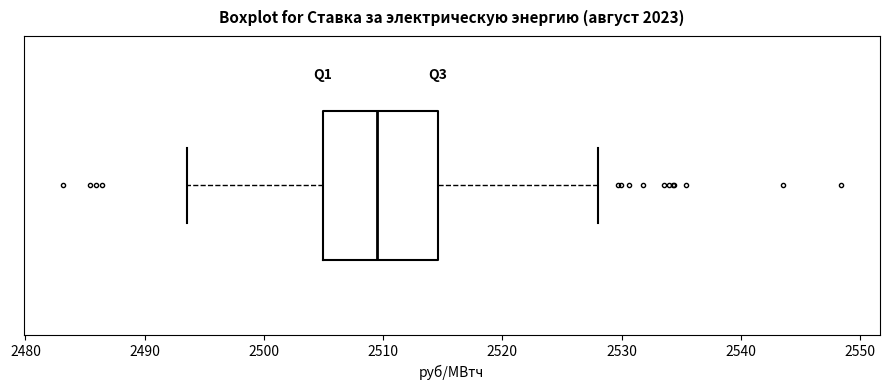

Transcribe this box plot: give where the median line is, the range the box spans, and where the two whiskers end, as read against the x-axis. The values are not printed on the chart, so give them approximately, as read against the axis.

median 2509, box 2505 to 2515, whiskers 2494 to 2528